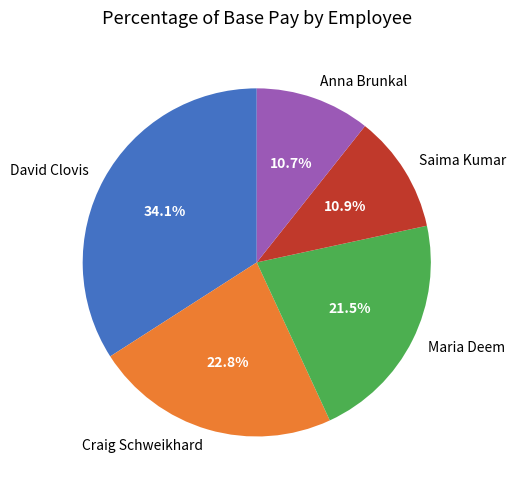

To the nearest percent, what portion does Craig Schweikhard represent?

23%